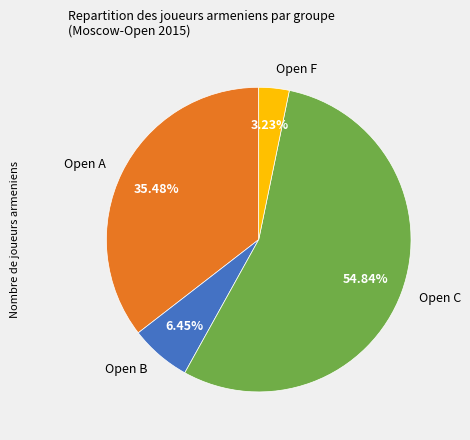

The Open A slice represents 35% of the pie. True or false?

True